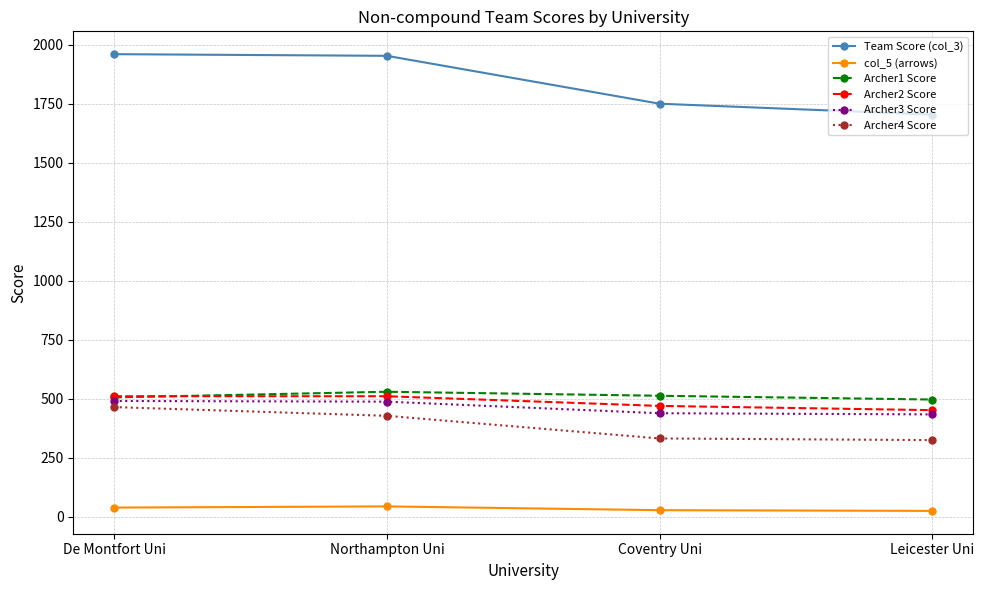

What are all the series names shown in the legend?

Team Score (col_3), col_5 (arrows), Archer1 Score, Archer2 Score, Archer3 Score, Archer4 Score